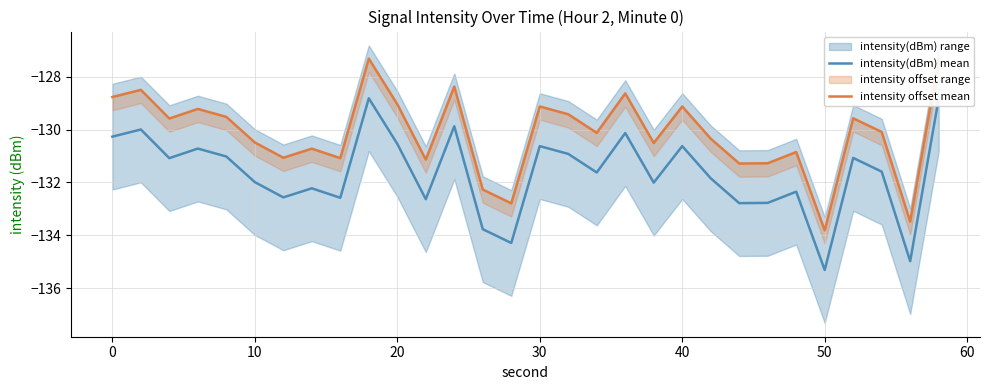

At which label does intensity(dBm) mean reach its minimum?

50